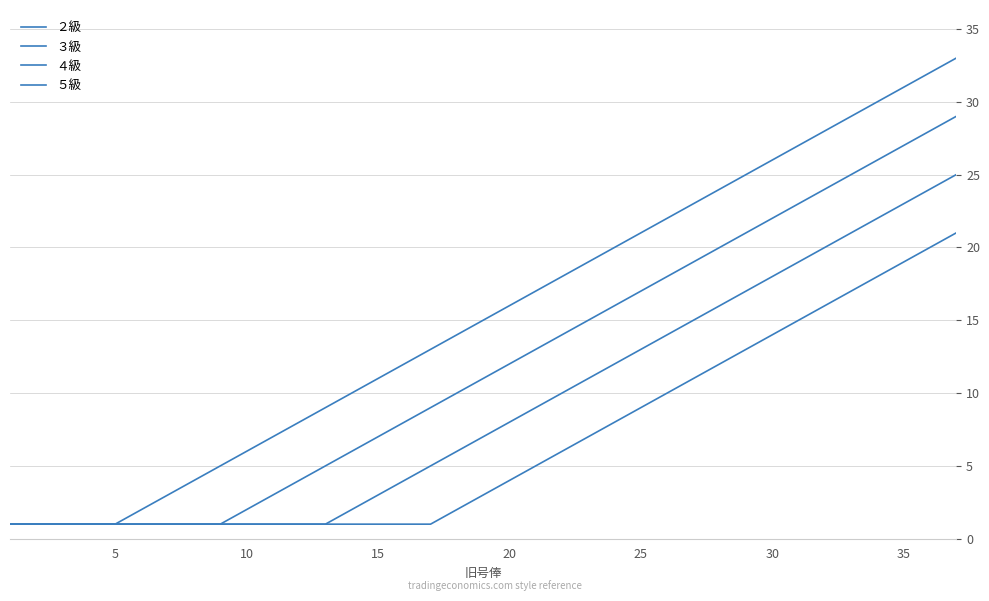

How many lines are shown in the chart?

4